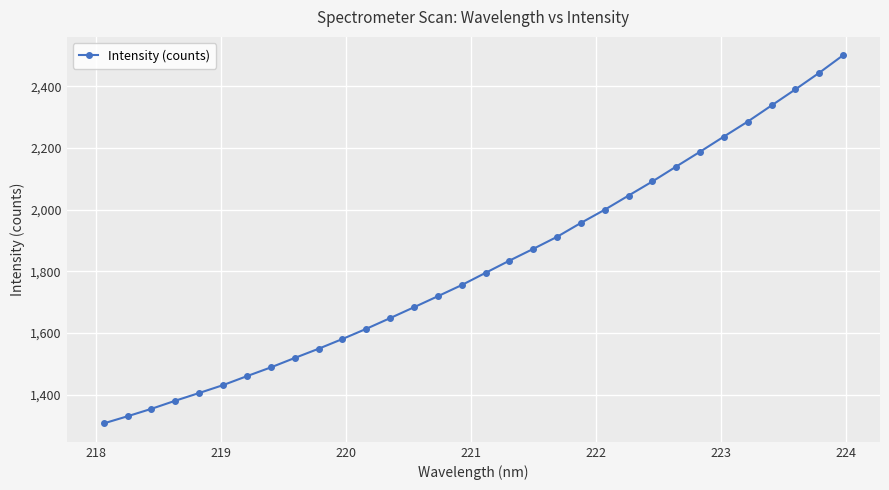

True or false: there are more than 2 points higher than both neighbors.

False